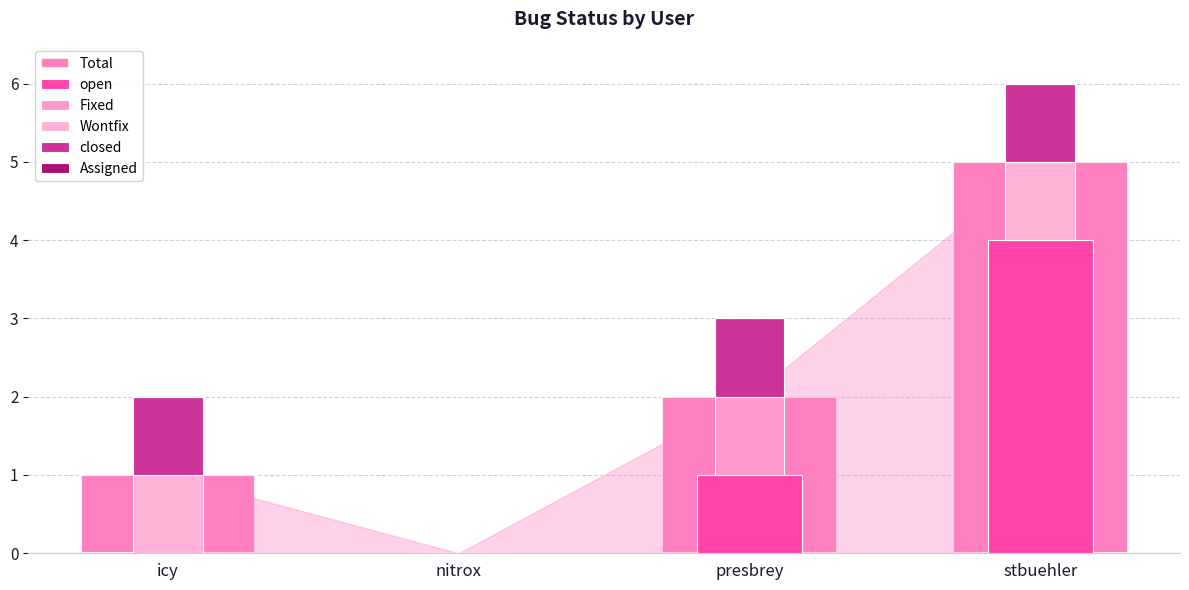

How many bars are there in each group?

6